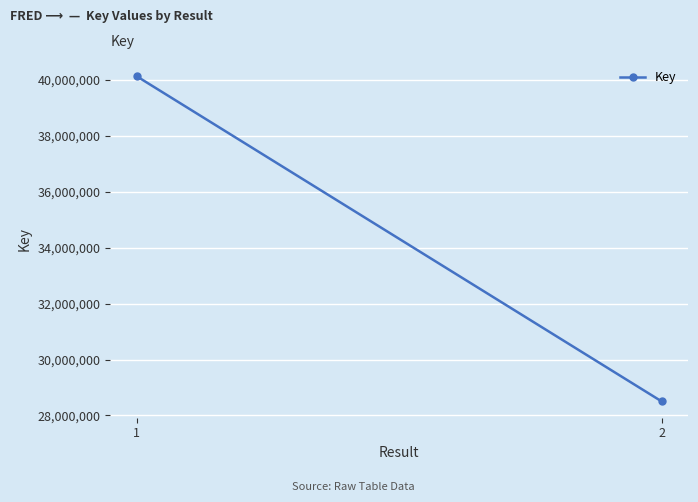

How many data points does each series have?

2